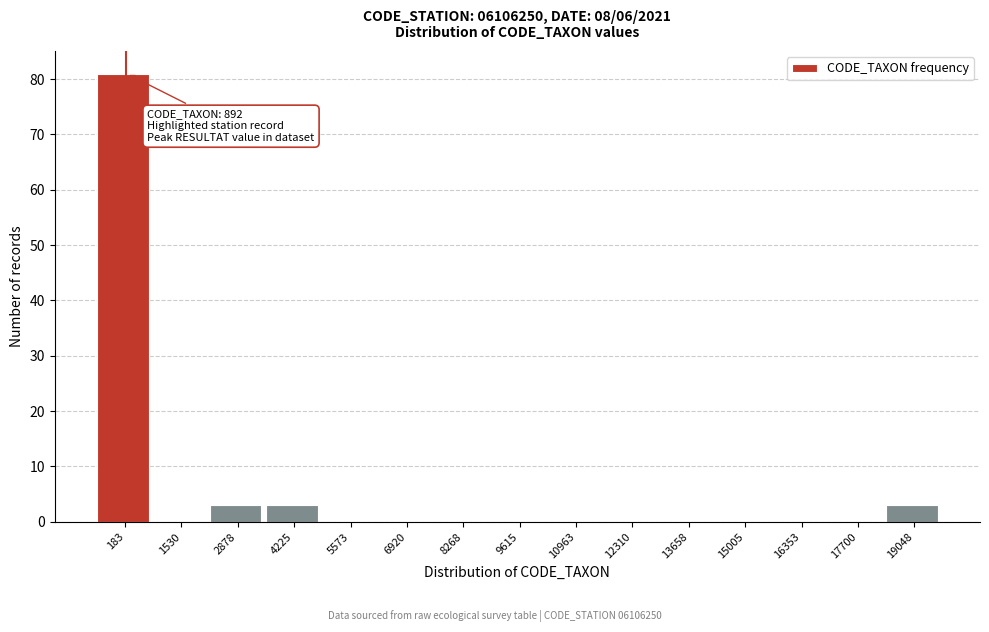

Reading left to right, what are all the values shown in this chart?

183=81	1530=0	2878=3	4225=3	5573=0	6920=0	8268=0	9615=0	10963=0	12310=0	13658=0	15005=0	16353=0	17700=0	19048=3